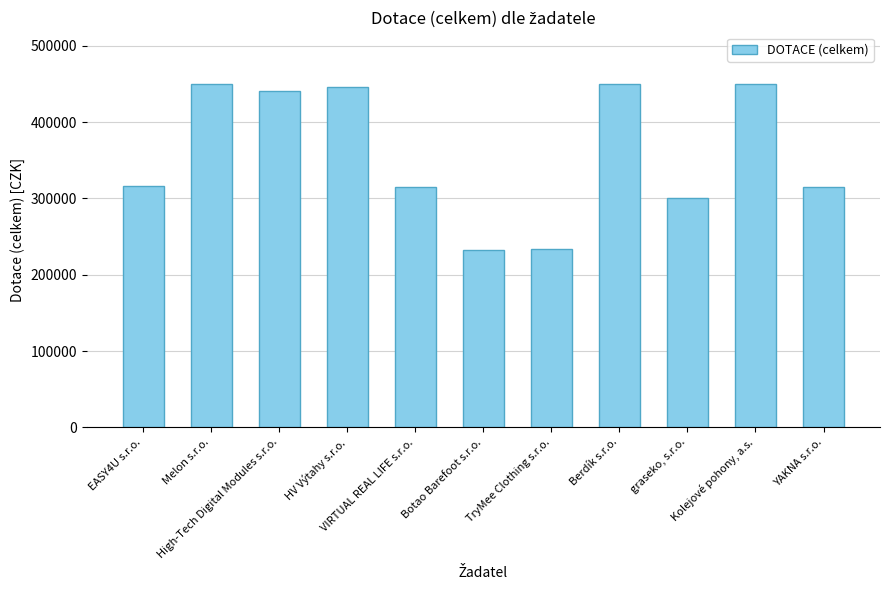

What is the value of the 7th bar from the left?

233000